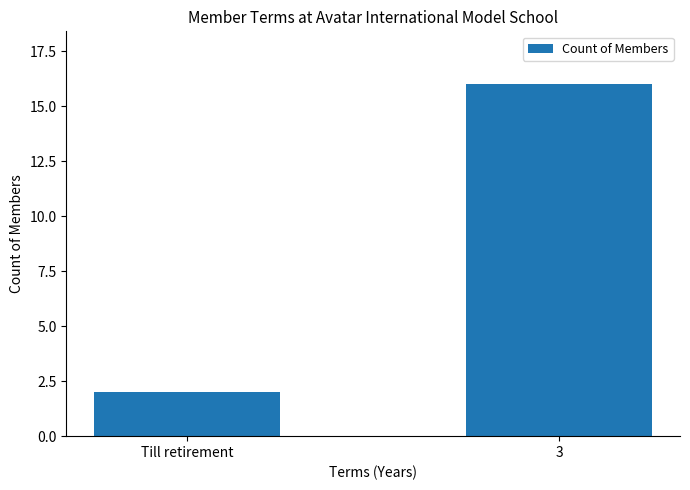

Reading left to right, extract all data points from this chart.

Till retirement=2	3=16